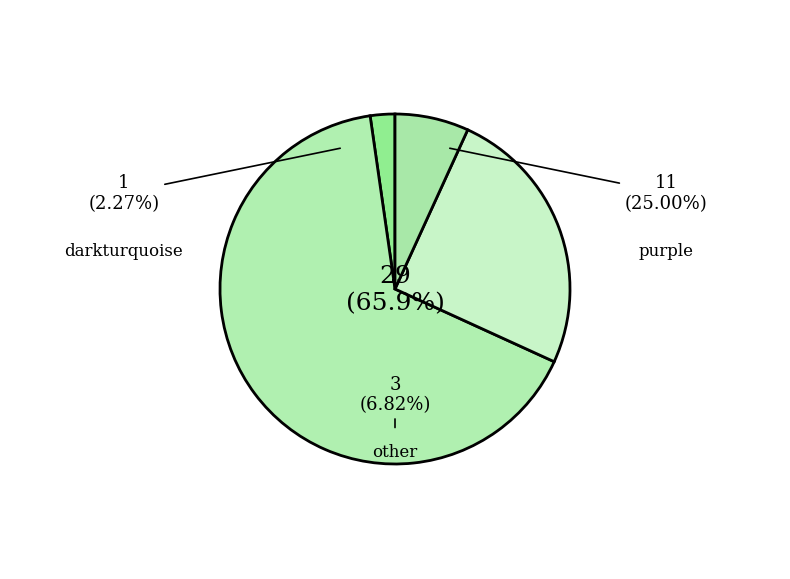

What is the change in value from darkturquoise to lightyellow?

+28